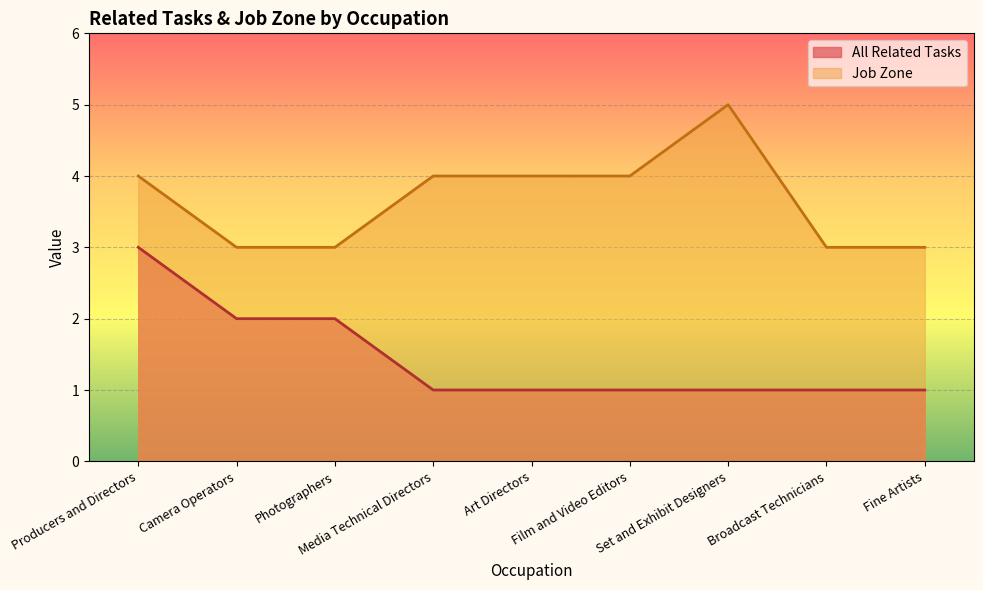

Is it true that All Related Tasks equals 3 at Producers and Directors?

True